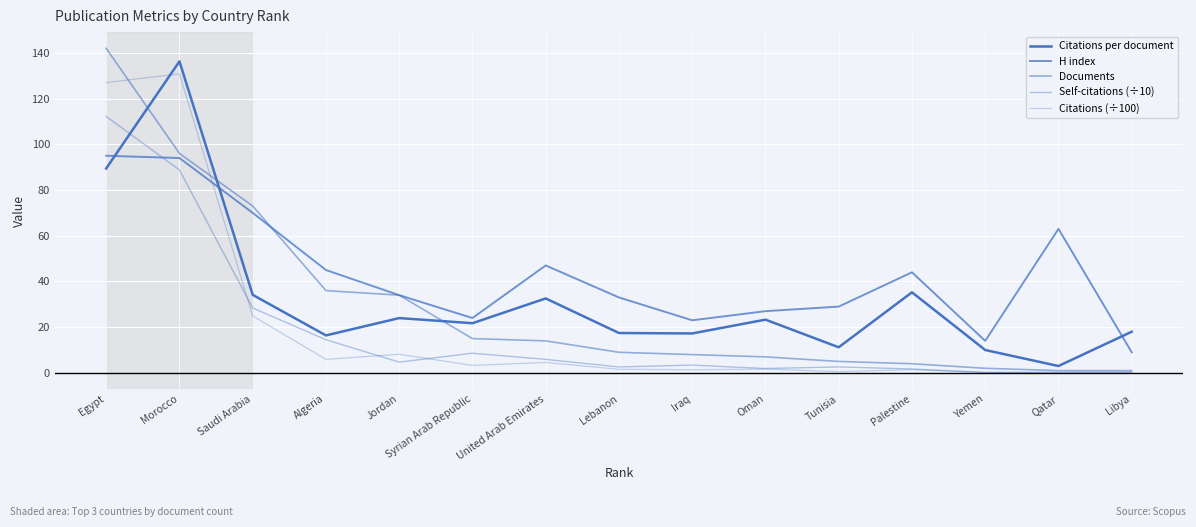

Is this an area chart (filled region under the line)?

No